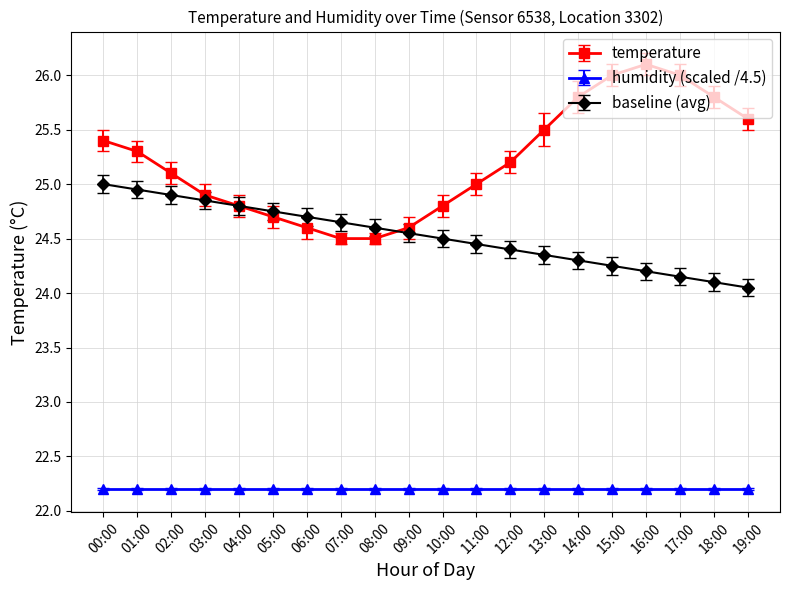

Rank the series by their average value, from highest to lowest.

temperature, baseline (avg), humidity (scaled /4.5)